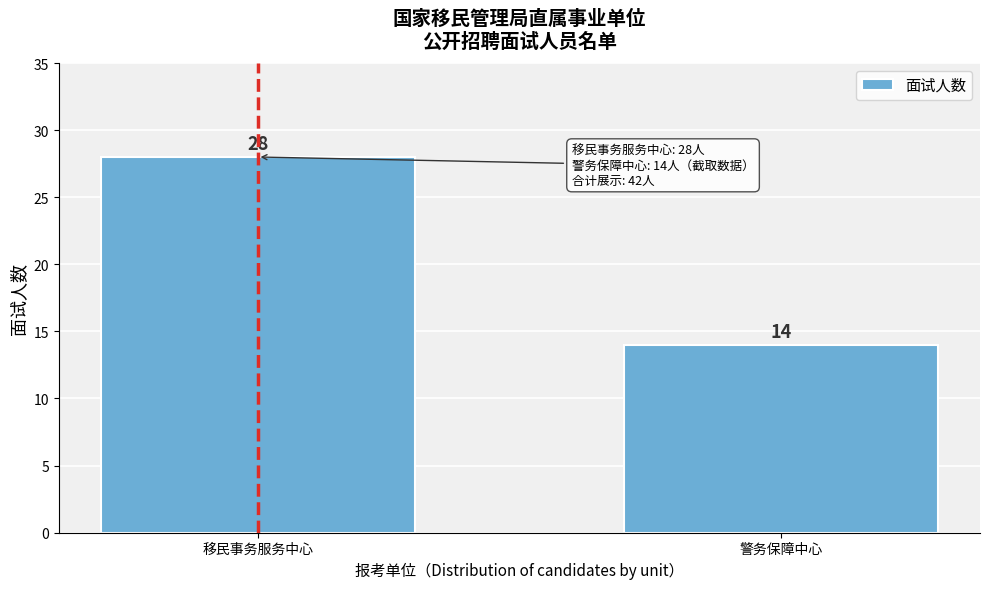

Reading left to right, extract all data points from this chart.

28	14